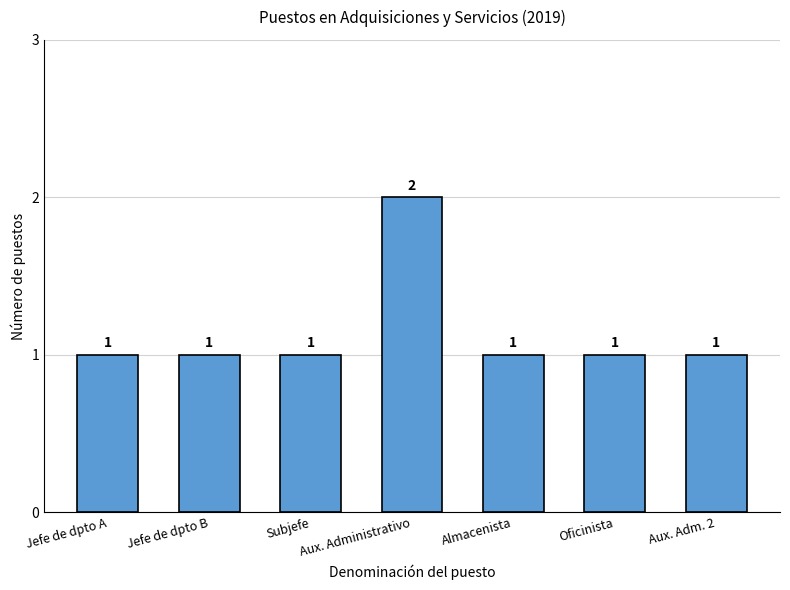

What is the sum of the values at Aux. Administrativo and Jefe de dpto A?

3